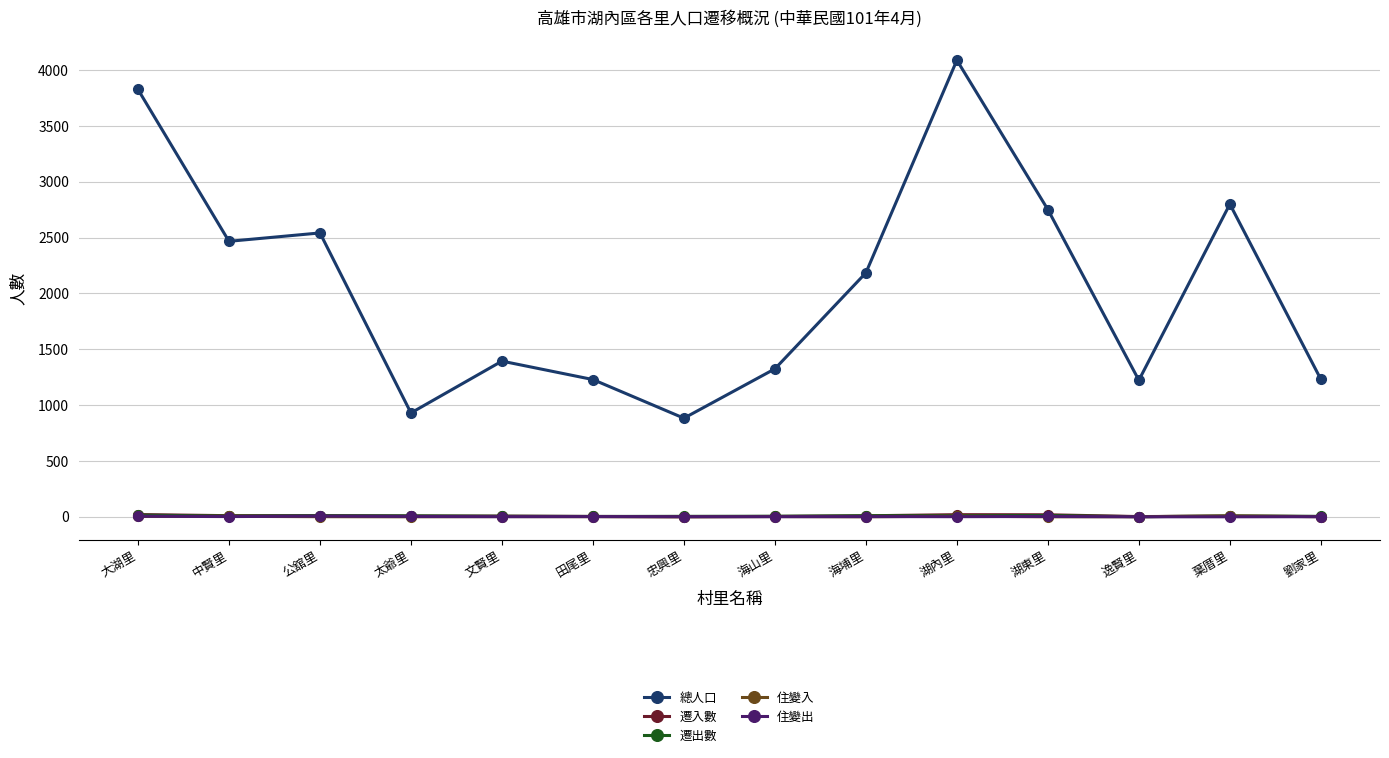

What is the approximate value of 總人口 at 海埔里, to the nearest 50?

2200